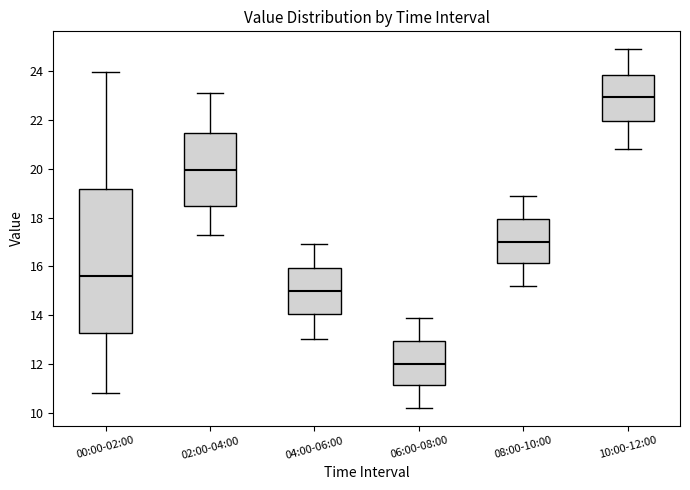

Where does the median line of the box for 02:00-04:00 sit on the y-axis? The values are not printed on the chart, so give them approximately, as read against the axis.

20.0